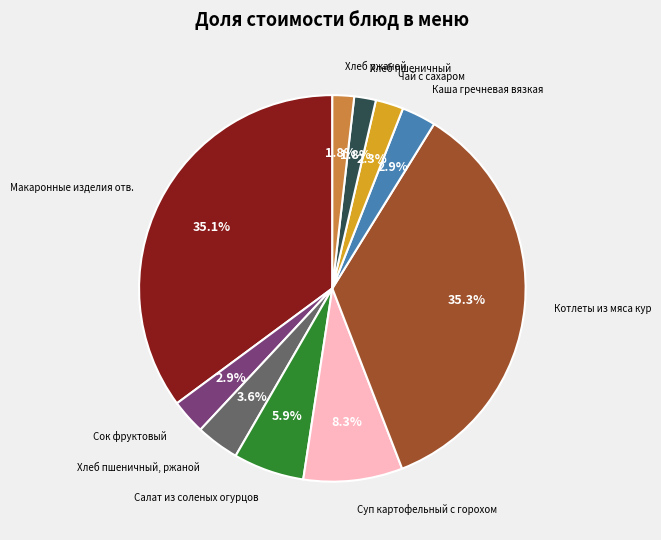

Does any single category account for the majority?

No